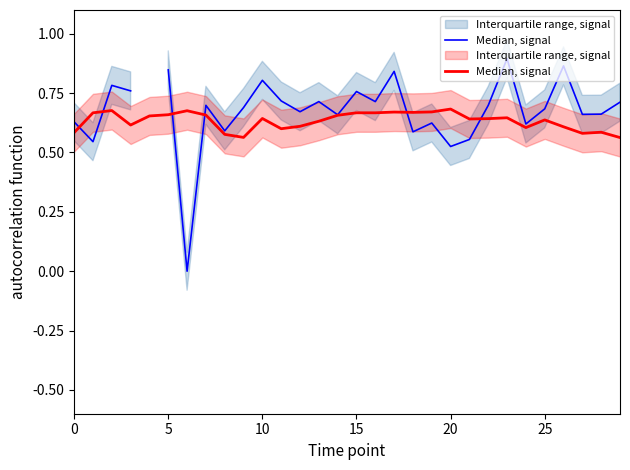

The value at 25 is 0.6. True or false?

True